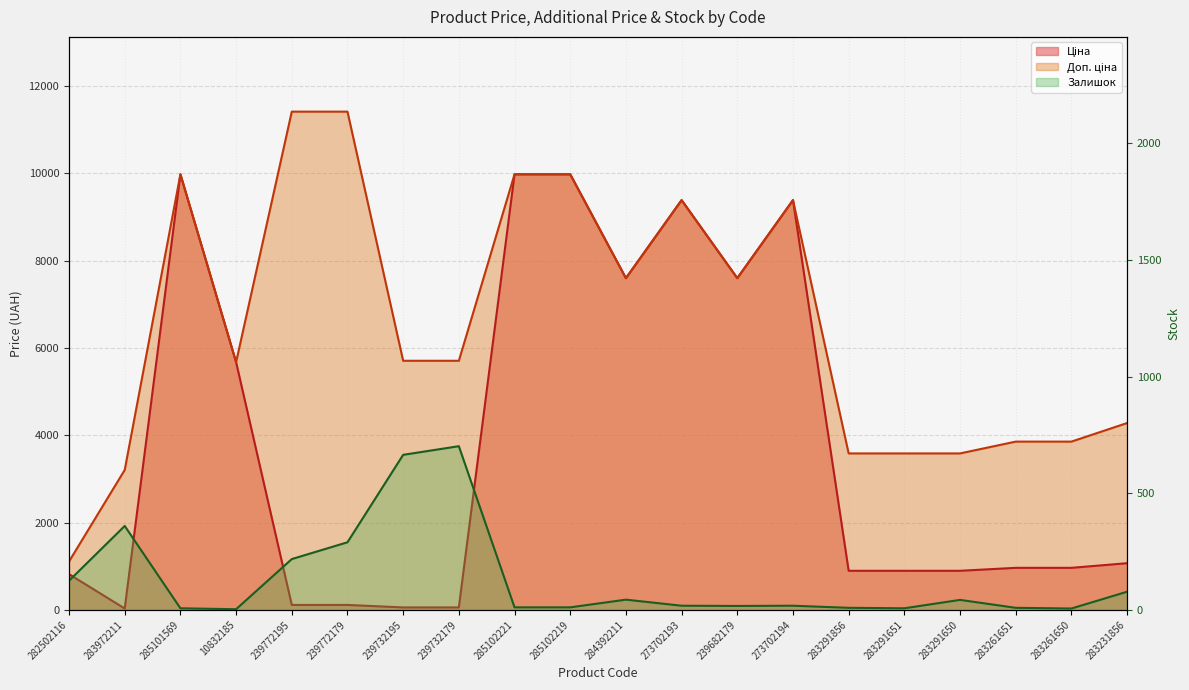

What is the label of the 4th point from the right?

283291650